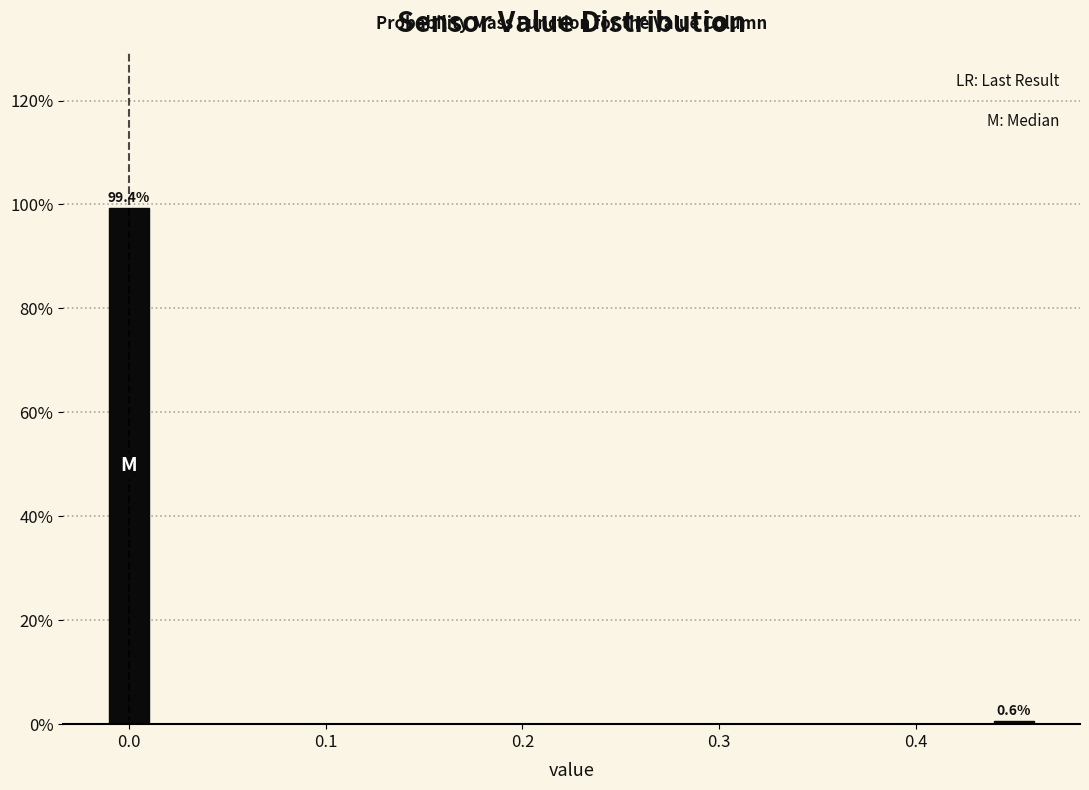

Reading left to right, list all the values displayed in this chart.

0.0=99.4	0.4=0.6